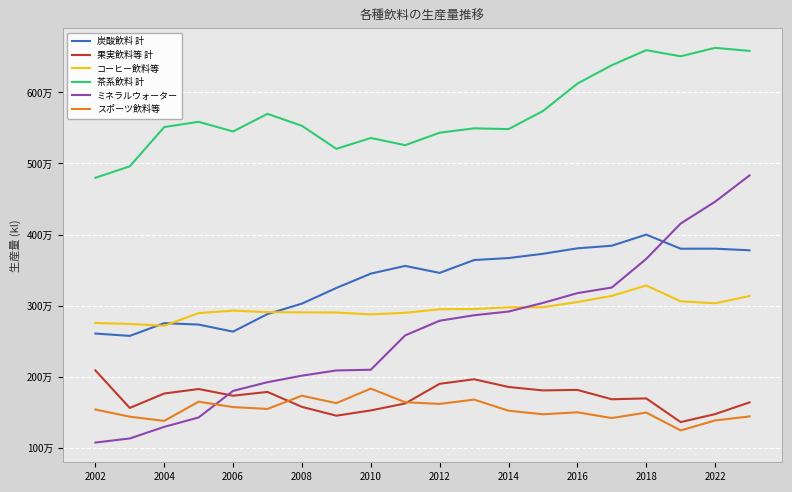

What is the average value of the スポーツ飲料等 series?

1537830